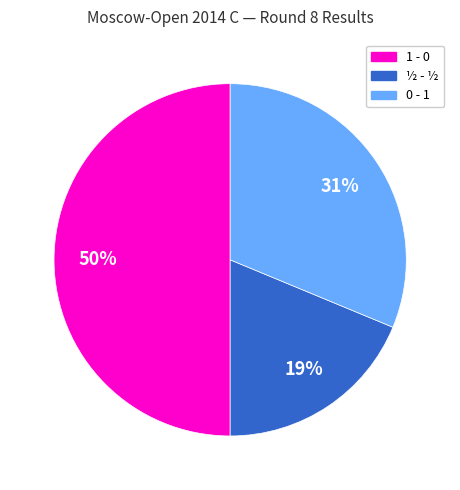

Which slice is the smallest?

½ - ½